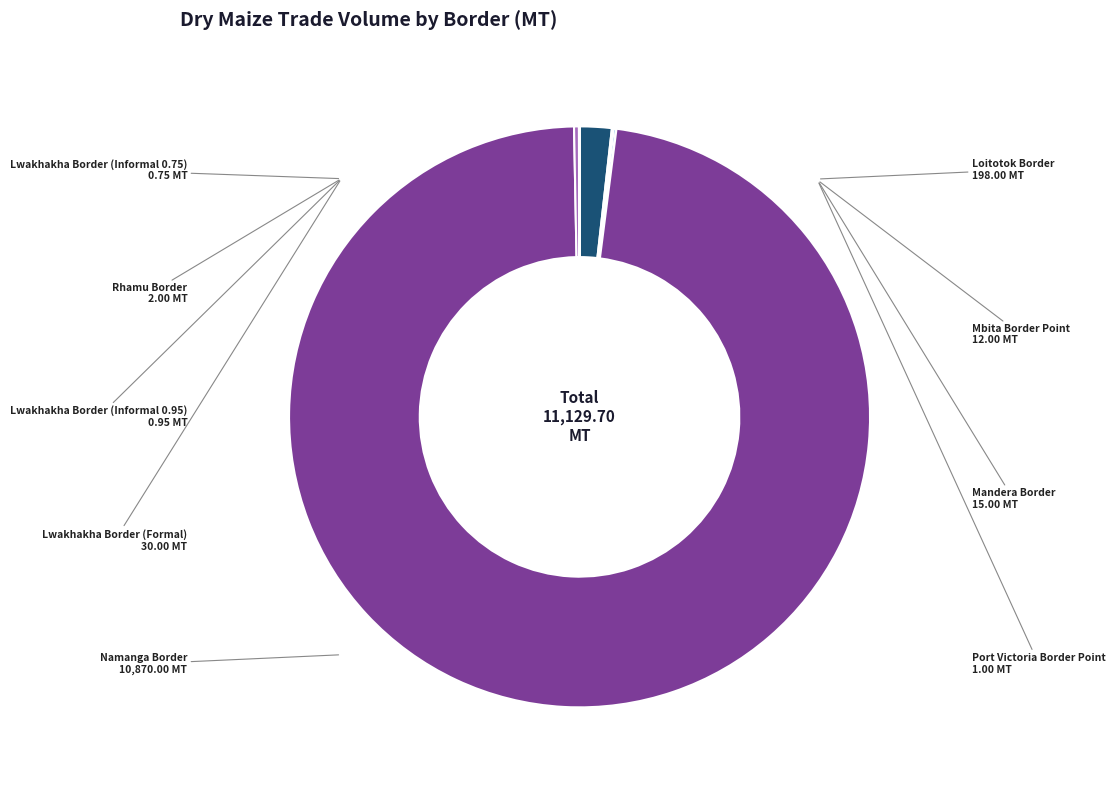

Does any single category account for the majority?

Yes